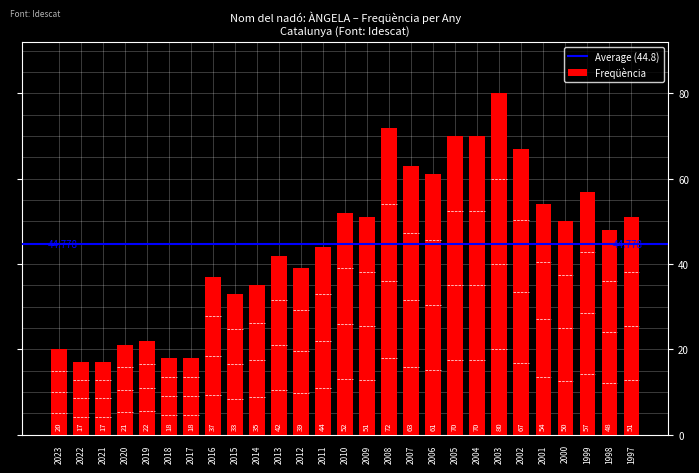

What is the difference between the maximum and minimum values?

63